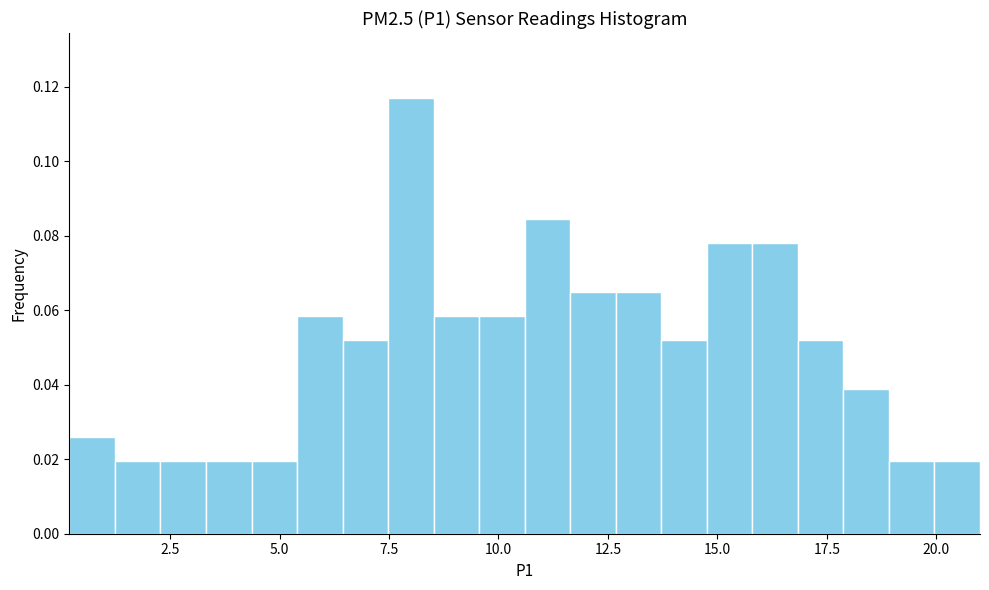

Read against the x-axis, roughly where is the centre of the tallest bar?

8.0